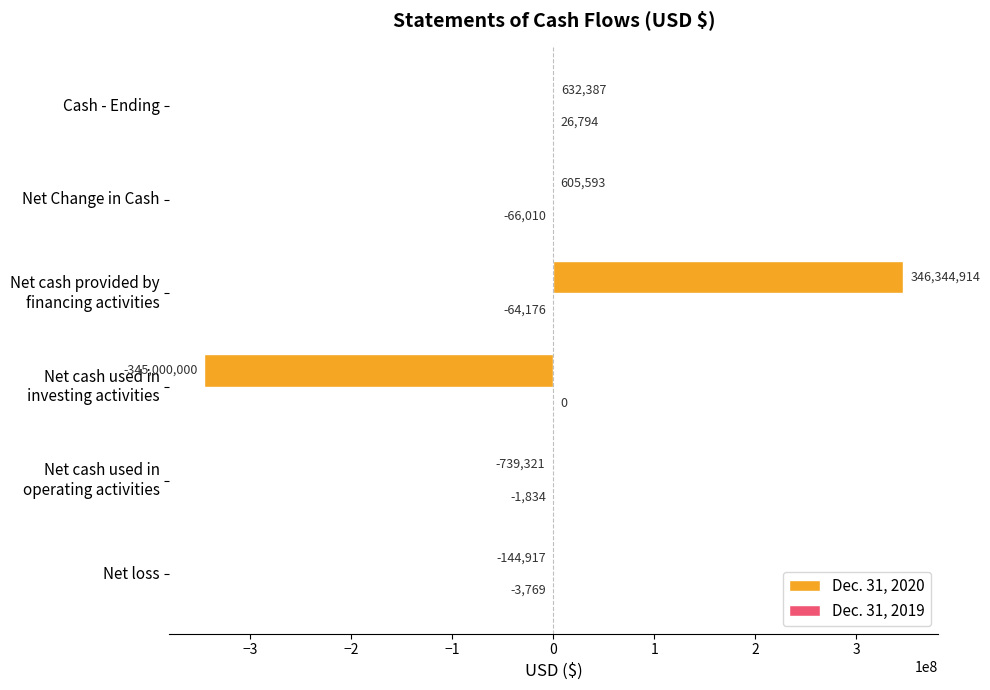

Read the Dec. 31, 2020 value at Cash - Ending.

632387